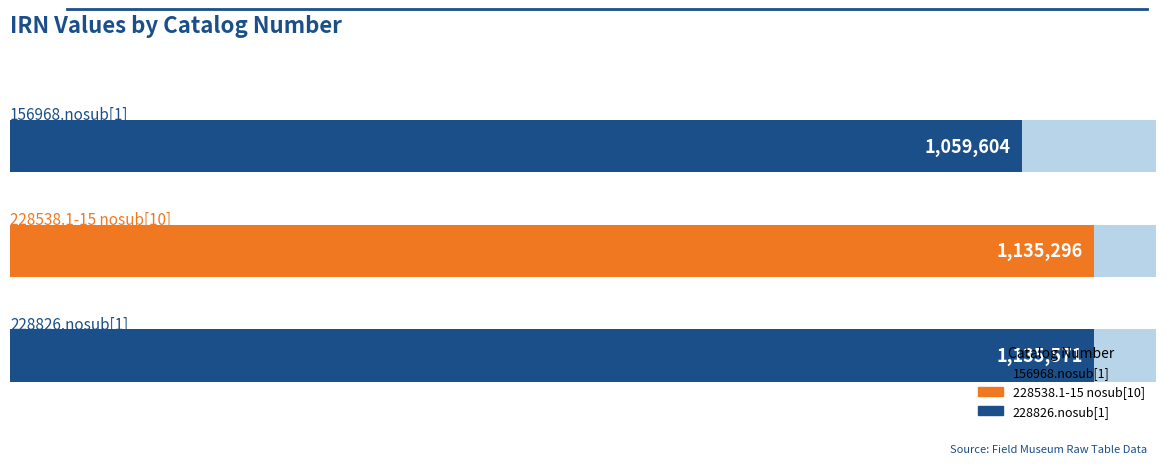

How many bars are there in total?

3